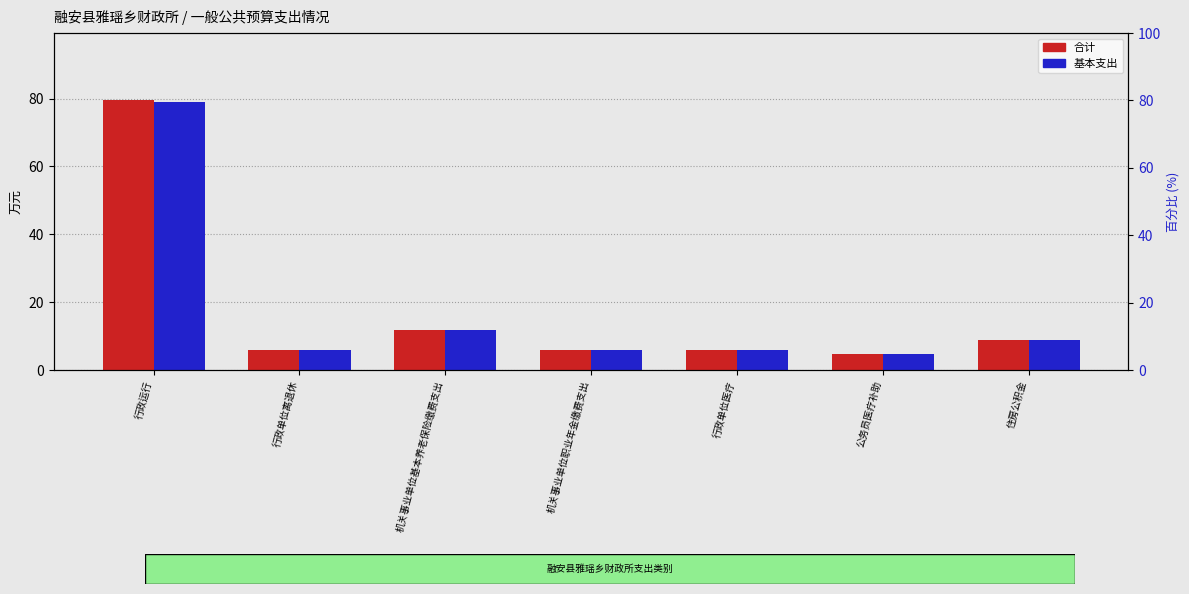

What is the label of the 5th bar from the left?

行政单位医疗